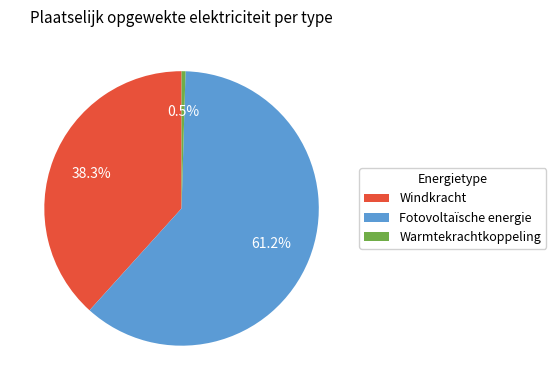

Which category has the biggest portion of the pie?

Fotovoltaïsche energie